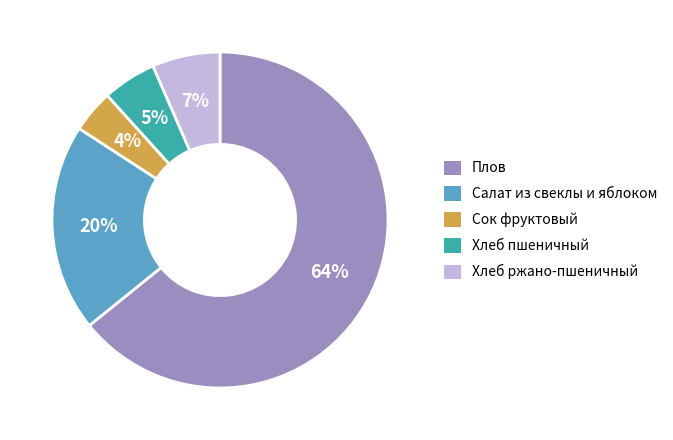

To the nearest percent, what is the average slice percentage?

20%